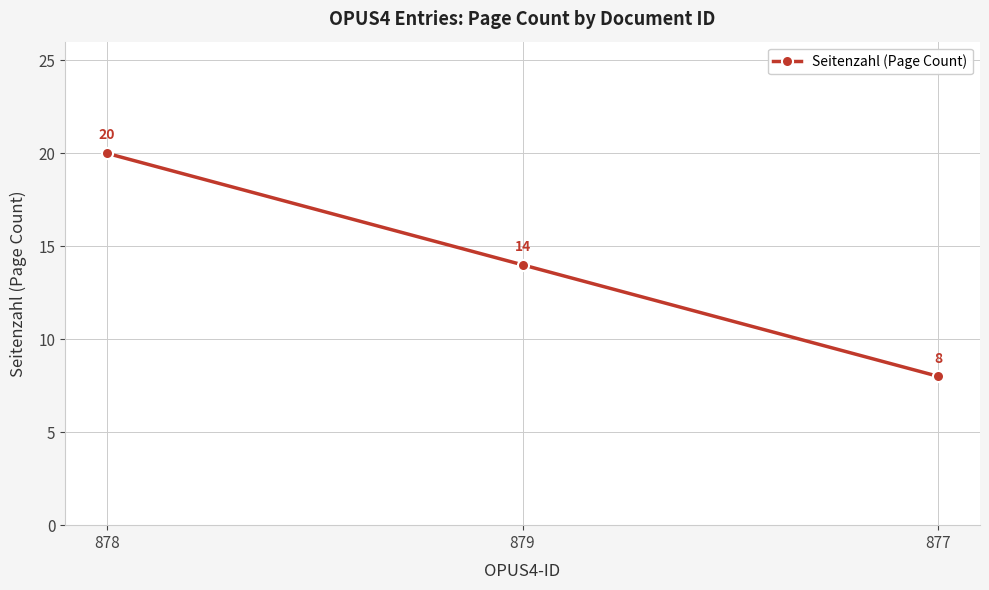

What is the change in value from 878 to 877?

-12